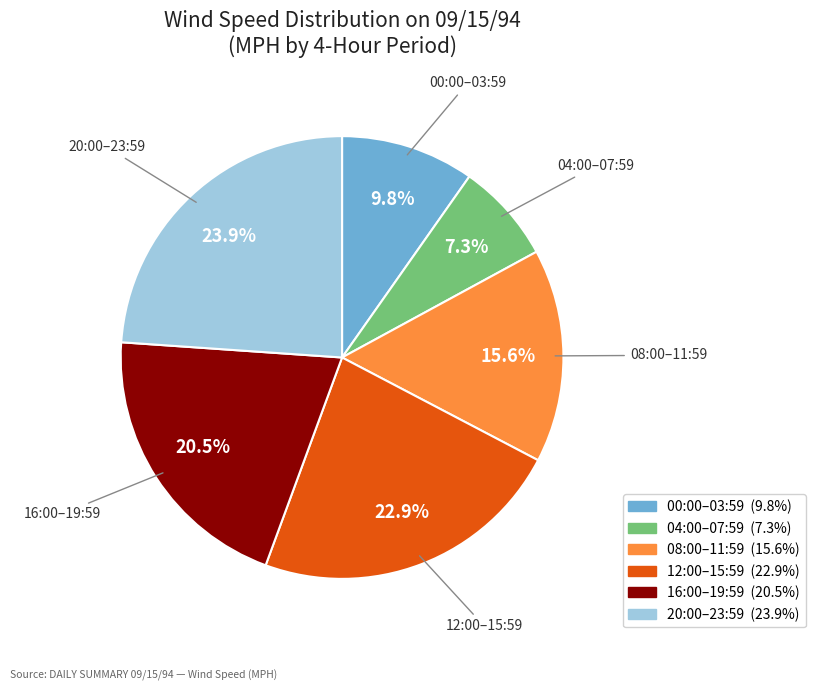

Is the sum of 04:00–07:59 and 12:00–15:59 greater than half?

No